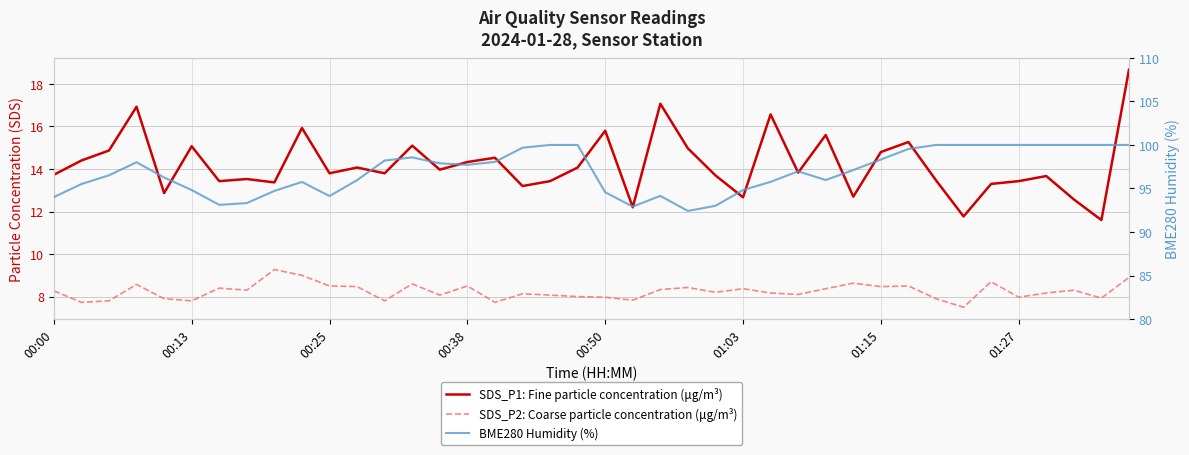

At which label is SDS_P1: Fine particle concentration (μg/m³) closest to 15?

23